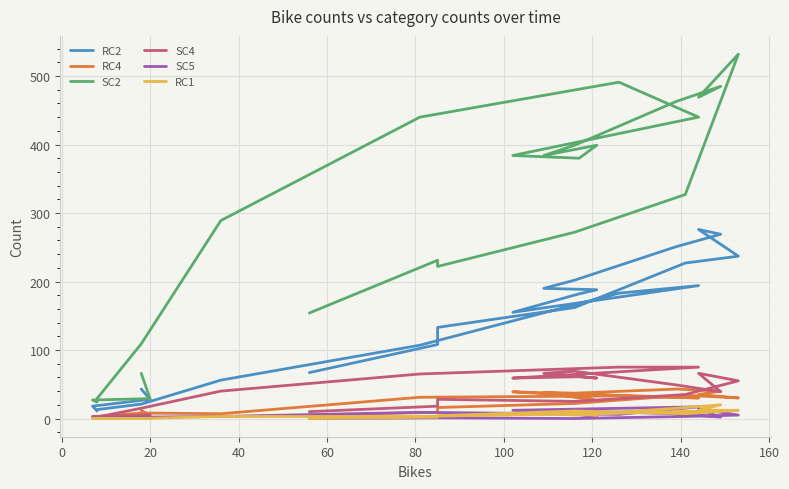

True or false: RC2 has a value of 50 at 20.

False